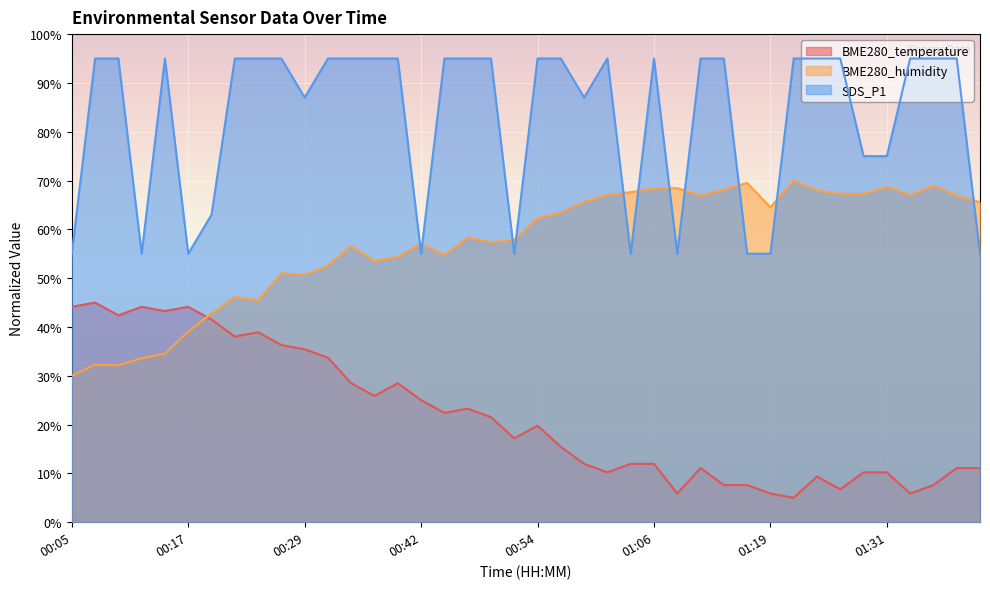

Reading right to left, what are all the values shown in this chart?

BME280_temperature: 11.1	11.1	7.6	5.9	10.2	10.2	6.7	9.3	5.0	5.9	7.6	7.6	11.1	5.9	12.0	12.0	10.2	12.0	15.4	19.8	17.2	21.5	23.3	22.4	25.0	28.5	25.9	28.5	33.7	35.4	36.3	38.9	38.0	41.5	44.1	43.3	44.1	42.4	45.0	44.1
BME280_humidity: 65.6	66.9	68.9	67.0	68.7	67.3	67.3	68.0	70.0	64.5	69.5	68.1	66.9	68.4	68.3	67.6	67.0	65.7	63.4	62.2	57.8	57.3	58.3	54.7	57.1	54.4	53.5	56.6	52.6	50.7	51.0	45.4	46.1	42.8	39.1	34.5	33.6	32.1	32.3	30.0
SDS_P1: 55.0	95.0	95.0	95.0	75.0	75.0	95.0	95.0	95.0	55.0	55.0	95.0	95.0	55.0	95.0	55.0	95.0	87.0	95.0	95.0	55.0	95.0	95.0	95.0	55.0	95.0	95.0	95.0	95.0	87.0	95.0	95.0	95.0	63.0	55.0	95.0	55.0	95.0	95.0	55.0